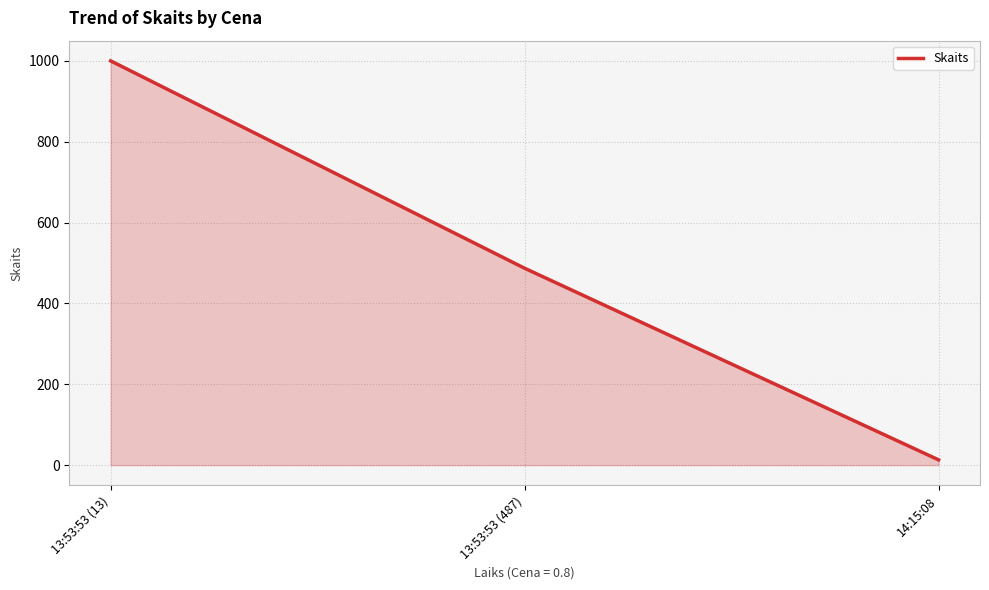

The value at 13:53:53 (13) is 1000. True or false?

True